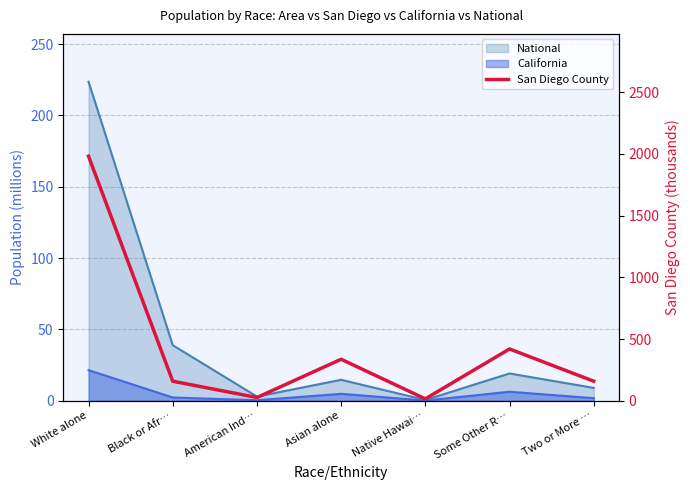

Which label corresponds to the smallest value in the chart?

Native Hawai…